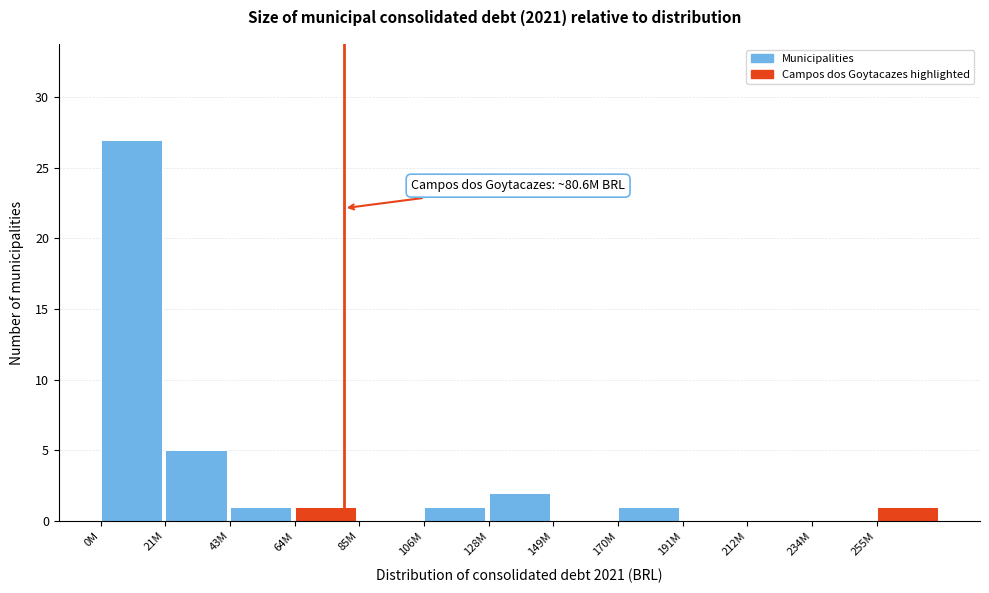

Reading left to right, what are all the values shown in this chart?

0M=27	21M=5	43M=1	64M=1	85M=0	106M=1	128M=2	149M=0	170M=1	191M=0	212M=0	234M=0	255M=1